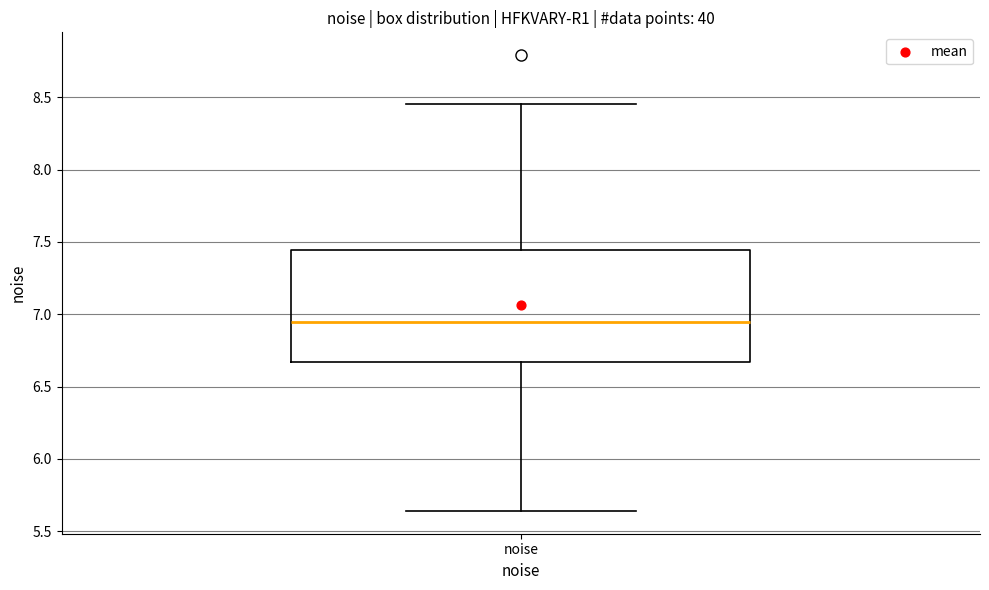

Where does the lower whisker of the box for noise end on the y-axis? The values are not printed on the chart, so give them approximately, as read against the axis.

5.65